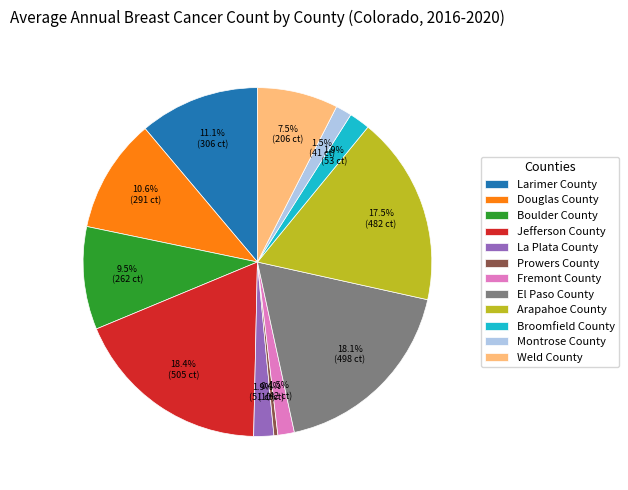

Which slice is the smallest?

Prowers County